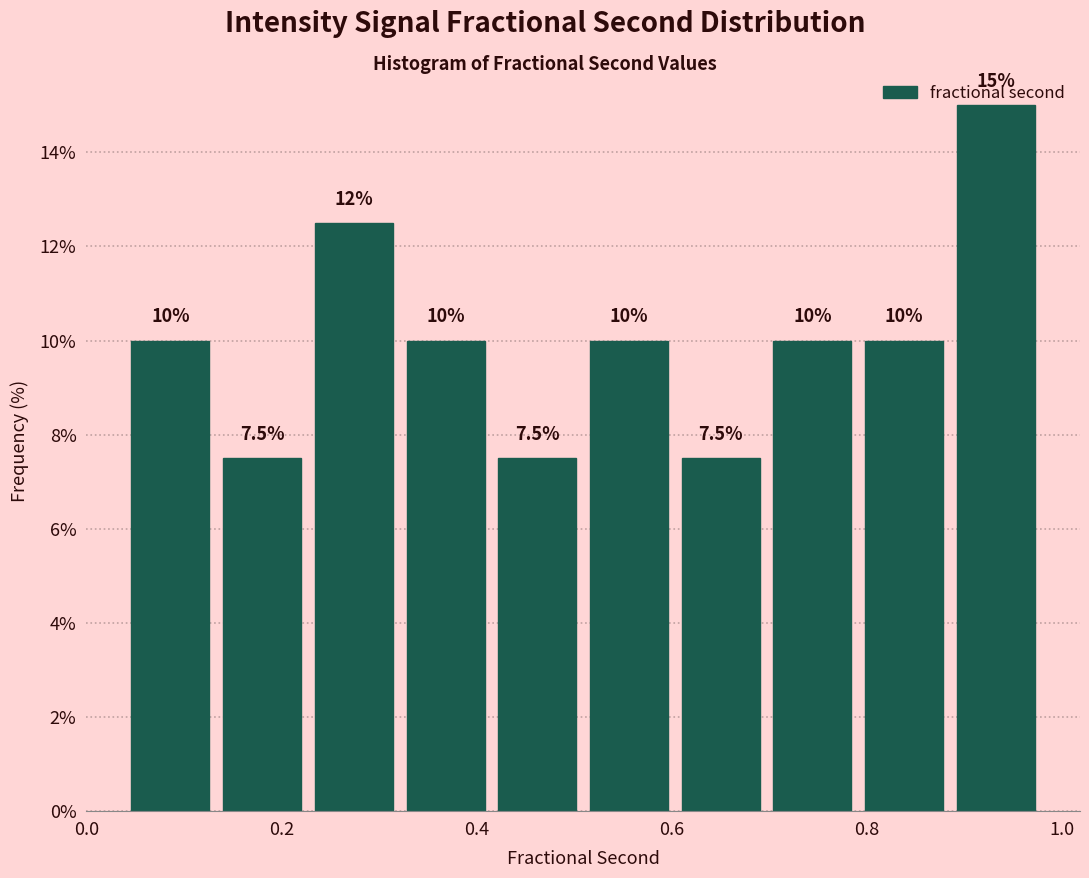

Which range on the x-axis has the tallest bar?

0.88 to 0.98